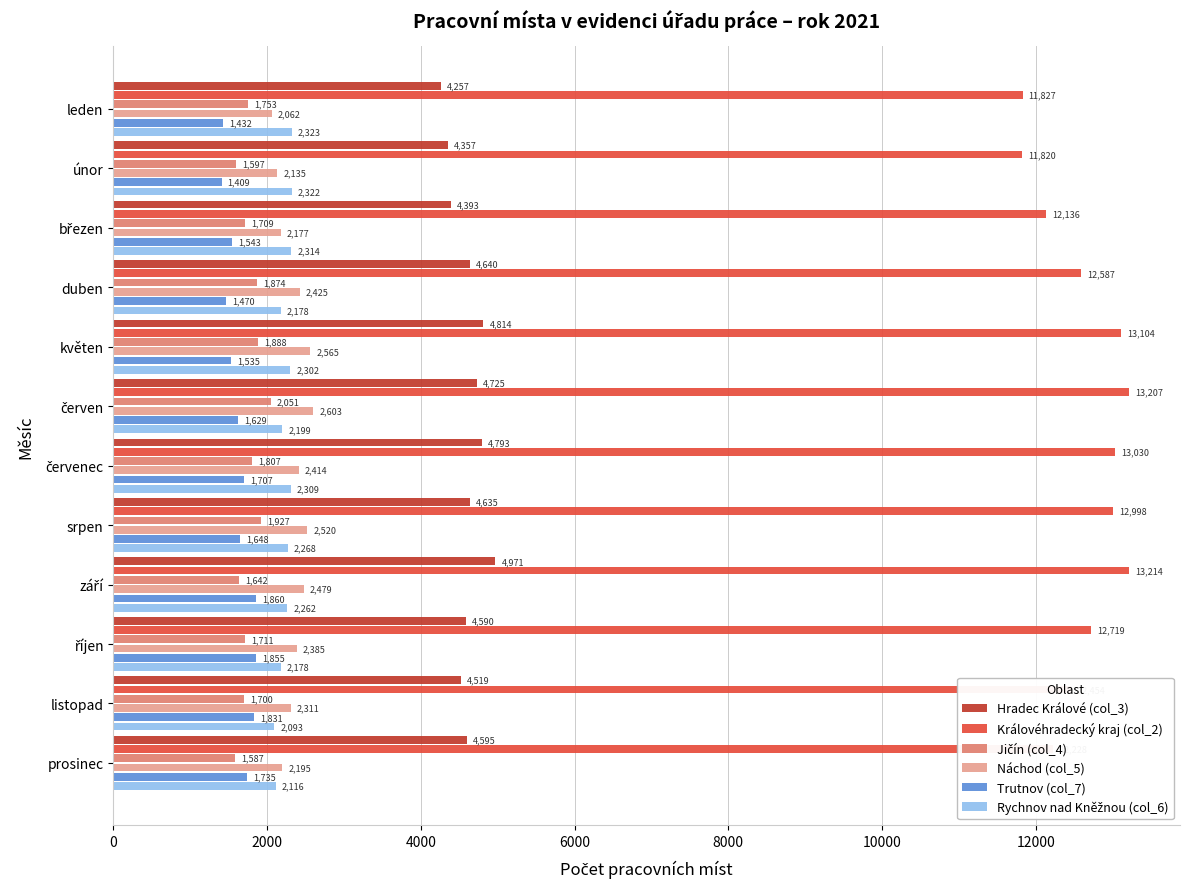

Count the number of categories in the chart.

12